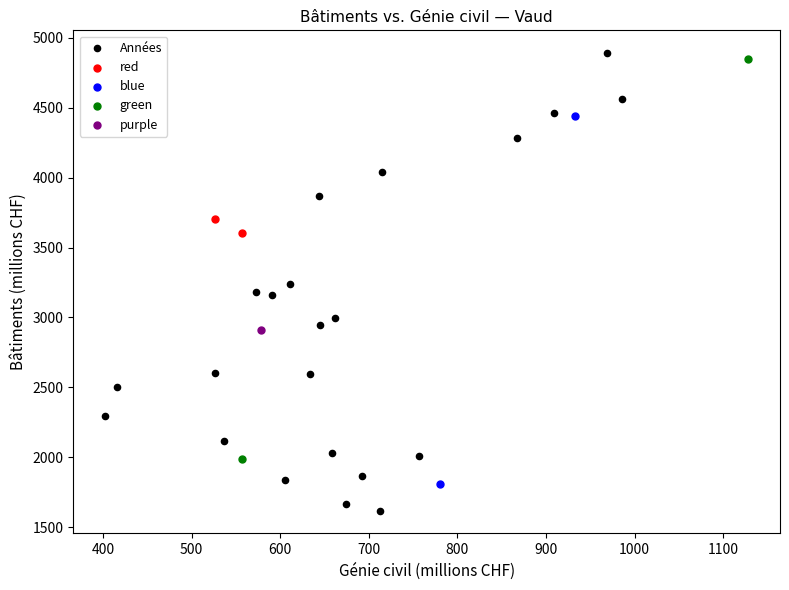

Which series reaches the minimum Y coordinate?

Années